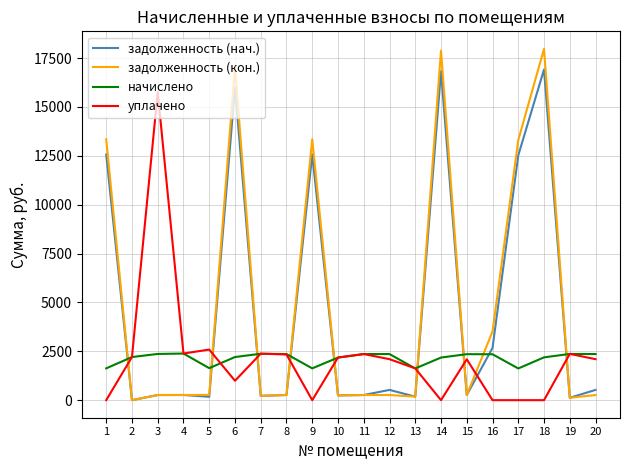

What is the difference between the задолженность (нач.) values at 3 and 17?

12262.3